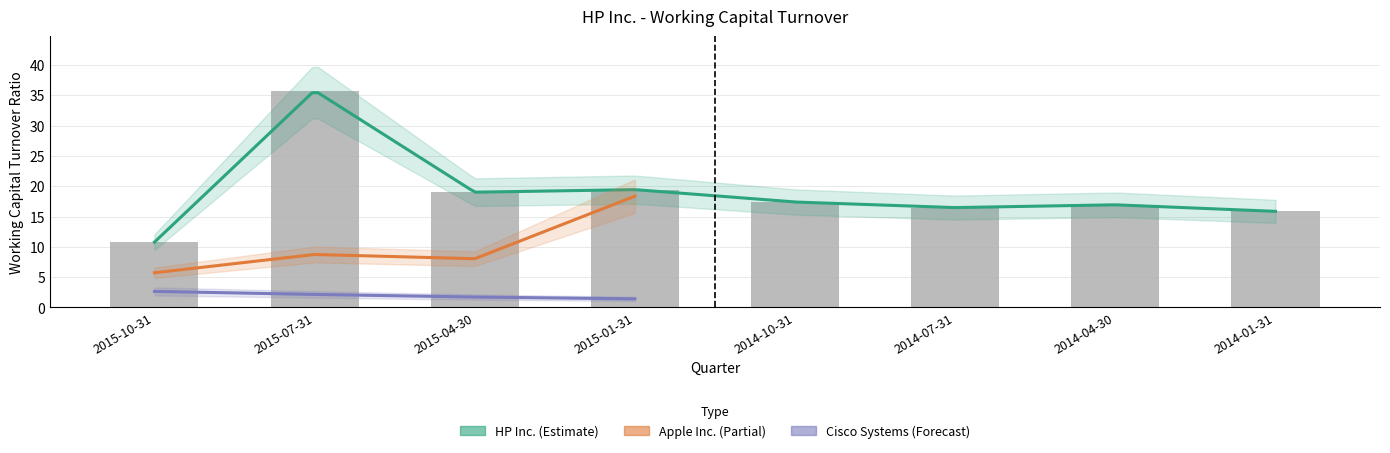

How many groups of bars are there?

8